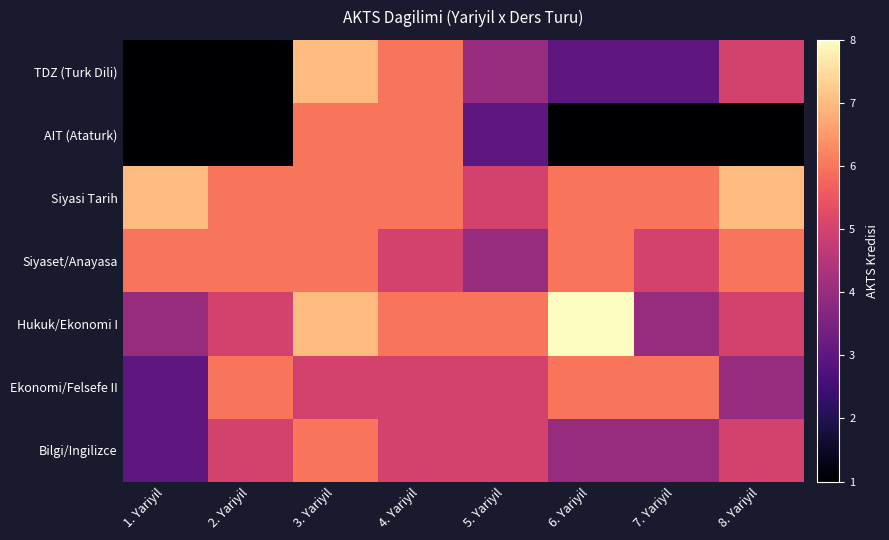

Count the number of data series in this chart.

7